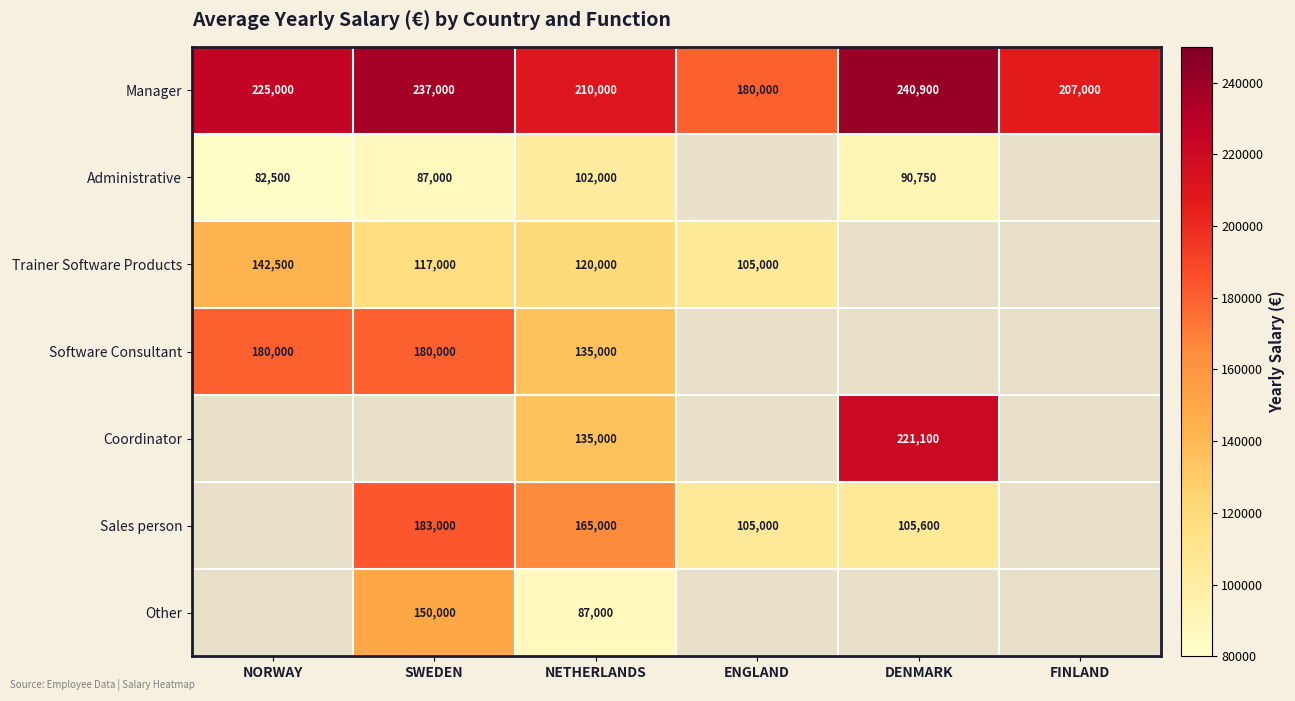

Which has a higher value, DENMARK or NORWAY?

DENMARK